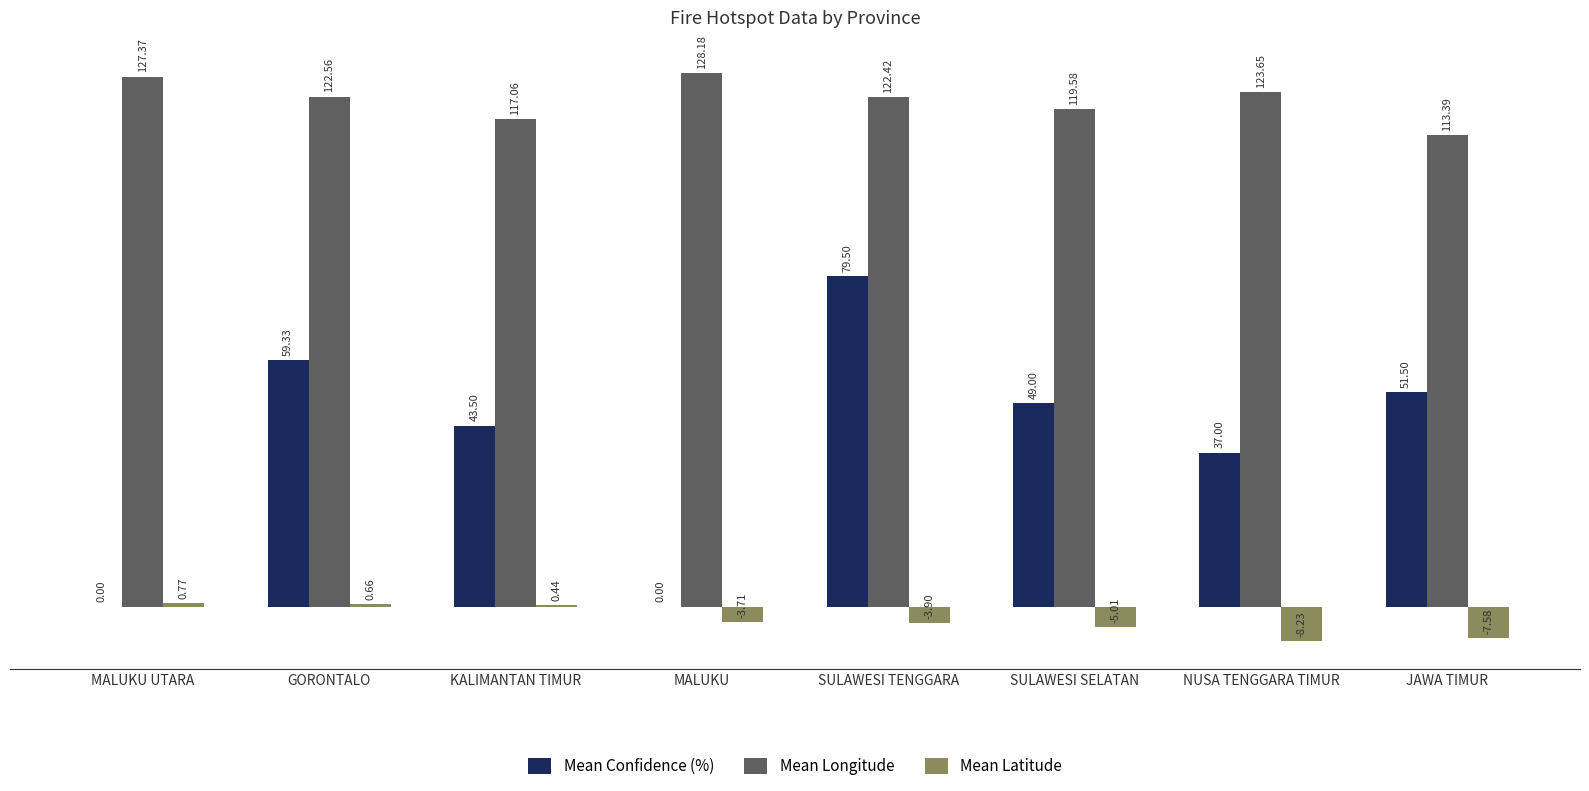

Between MALUKU and NUSA TENGGARA TIMUR, which series saw the biggest shift?

Mean Confidence (%)